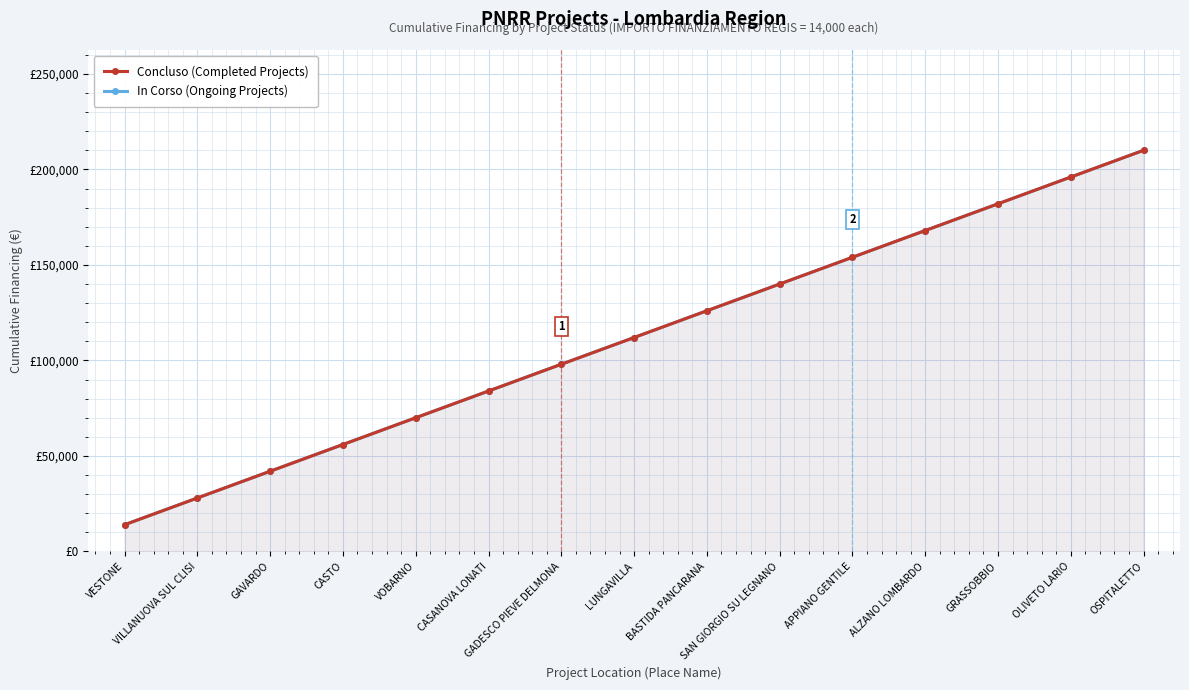

Is the value of Concluso (Completed Projects) at VESTONE greater than the value of In Corso (Ongoing Projects) at SAN GIORGIO SU LEGNANO?

No